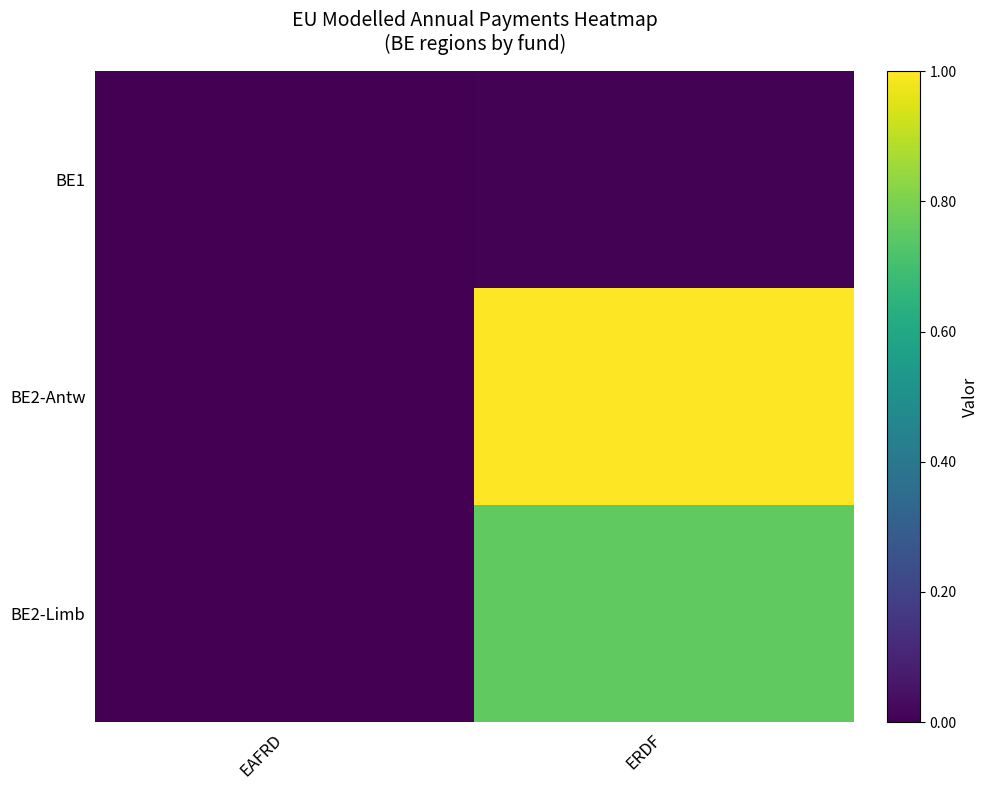

Reading left to right, transcribe all the data shown in this chart.

BE1: EAFRD=0.0	ERDF=0.0
BE2-Antw: EAFRD=0.0	ERDF=1.0
BE2-Limb: EAFRD=0.0	ERDF=0.8